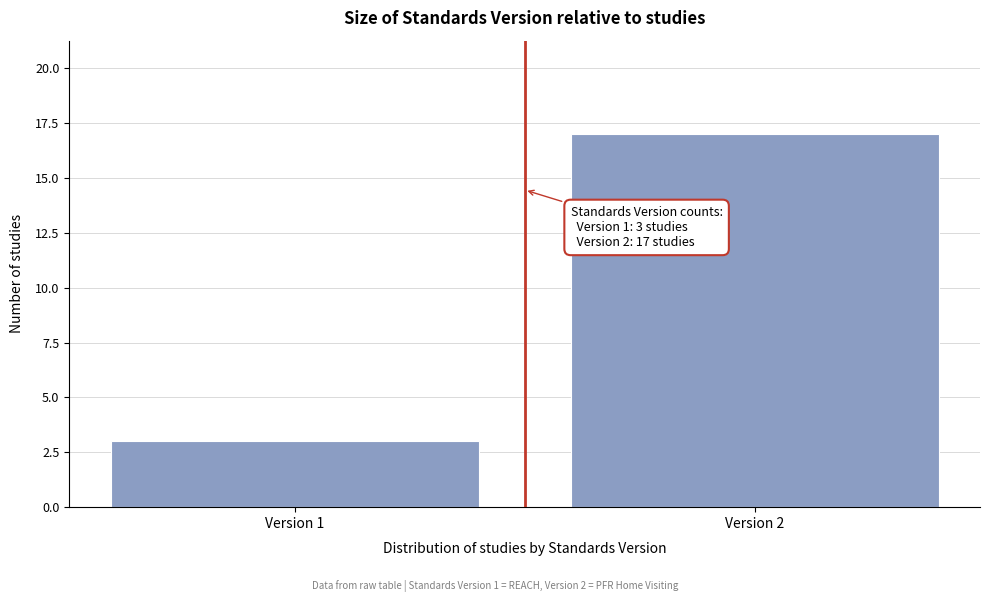

Reading left to right, transcribe all the data shown in this chart.

3	17